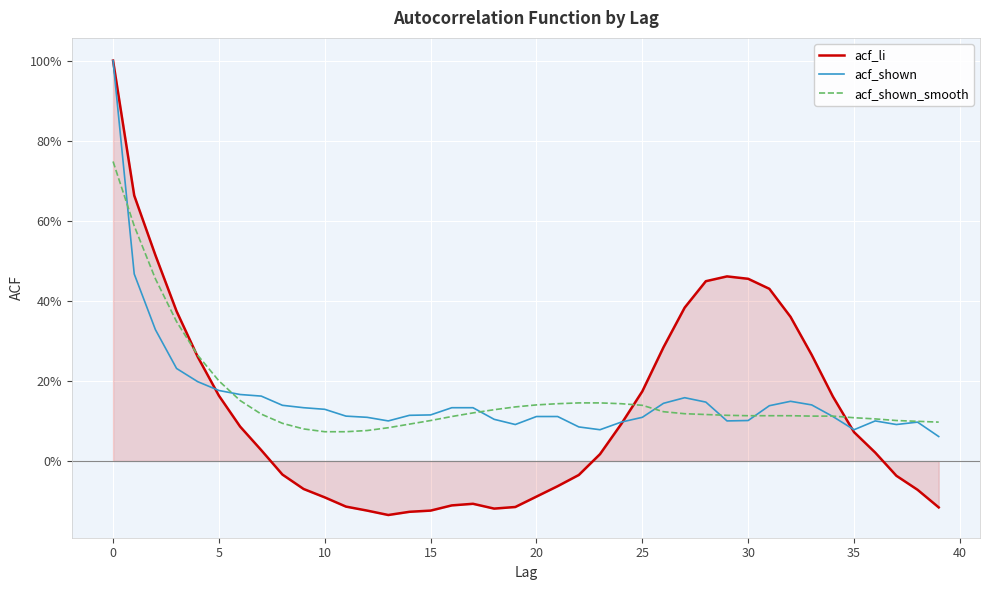

Is this an area chart (filled region under the line)?

Yes